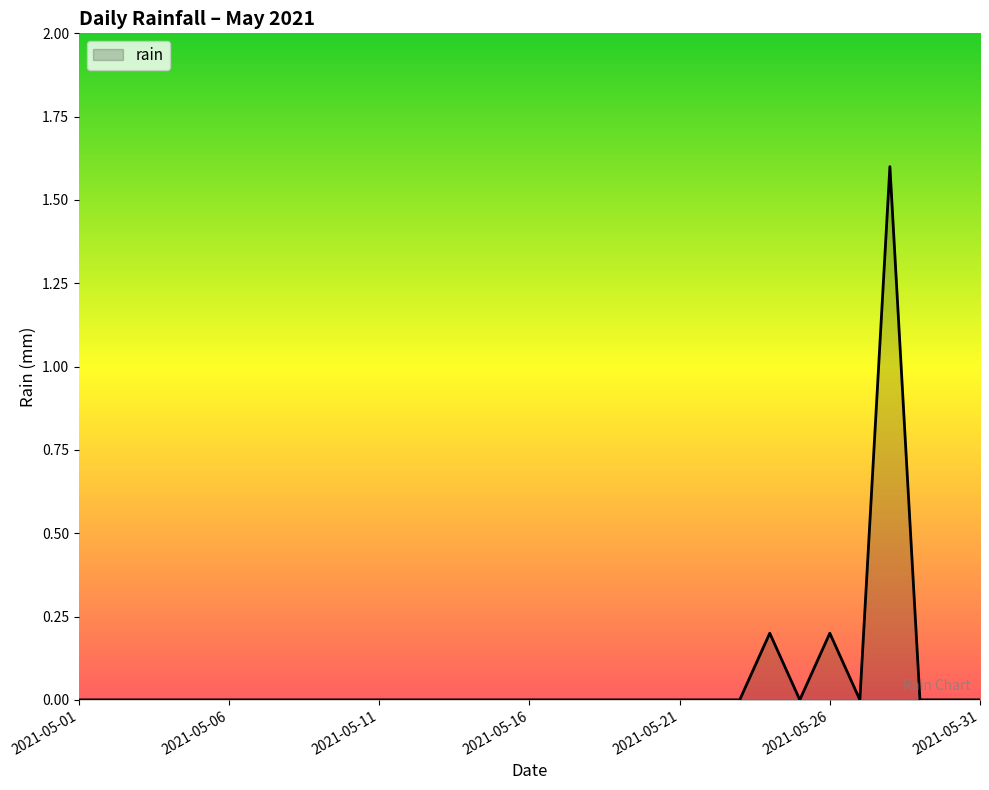

What is the difference between the maximum and minimum values?

1.6